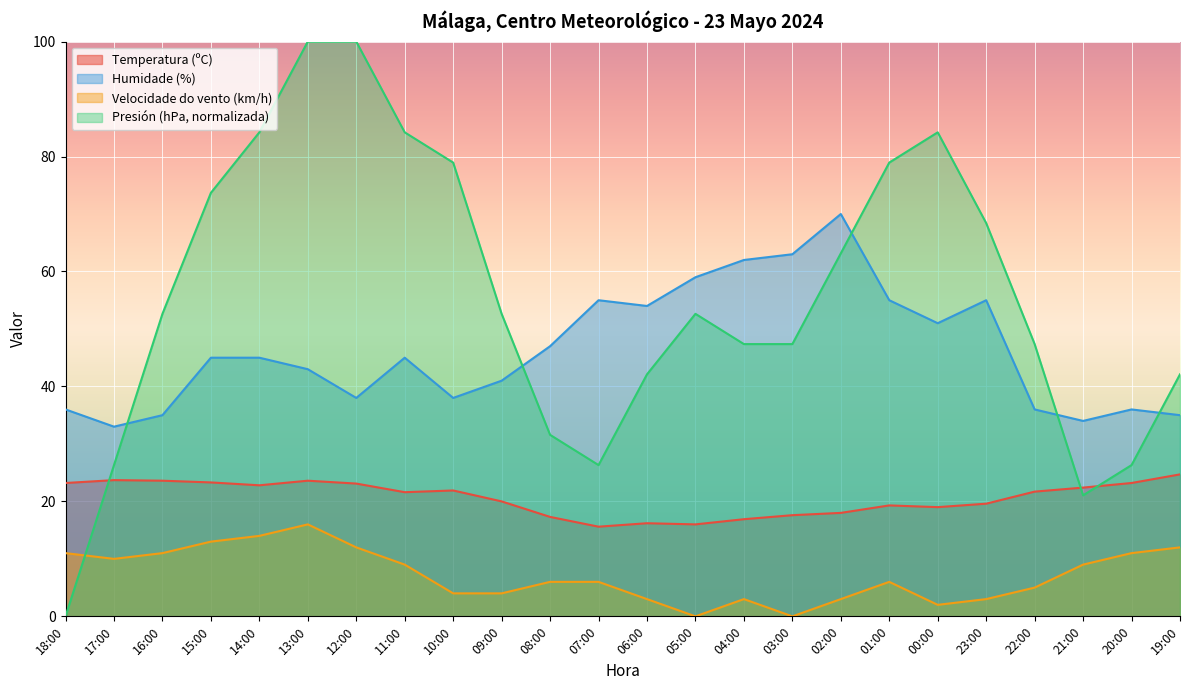

How many categories are shown in the chart?

24